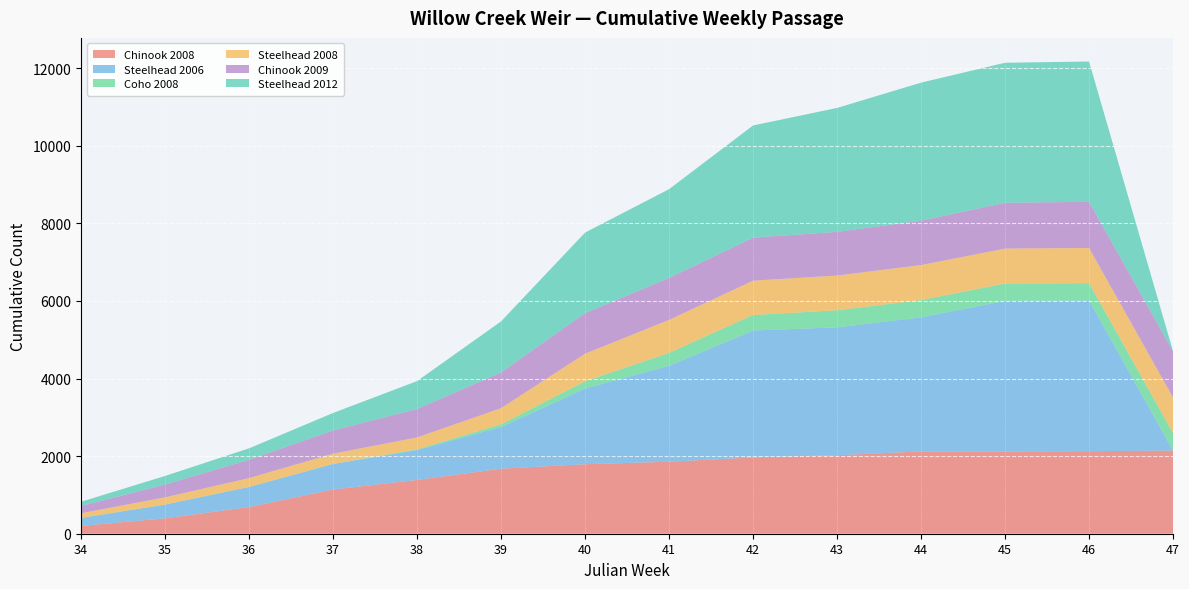

Reading right to left, extract all data points from this chart.

Chinook 2008: 47=2143	46=2128	45=2122	44=2122	43=2024	42=1967	41=1856	40=1792	39=1676	38=1387	37=1139	36=687	35=397	34=201
Steelhead 2006: 47=0	46=3884	45=3880	44=3455	43=3296	42=3271	41=2471	40=1950	39=1073	38=771	37=658	36=518	35=353	34=206
Coho 2008: 47=448	46=447	45=447	44=447	43=439	42=401	41=335	40=188	39=71	38=17	37=4	36=3	35=3	34=1
Steelhead 2008: 47=919	46=906	45=901	44=901	43=896	42=884	41=849	40=710	39=416	38=307	37=262	36=225	35=184	34=119
Chinook 2009: 47=1191	46=1191	45=1180	44=1144	43=1126	42=1109	41=1082	40=1046	39=921	38=733	37=599	36=475	35=330	34=188
Steelhead 2012: 47=0	46=3616	45=3610	44=3558	43=3194	42=2891	41=2288	40=2076	39=1316	38=719	37=450	36=293	35=222	34=109